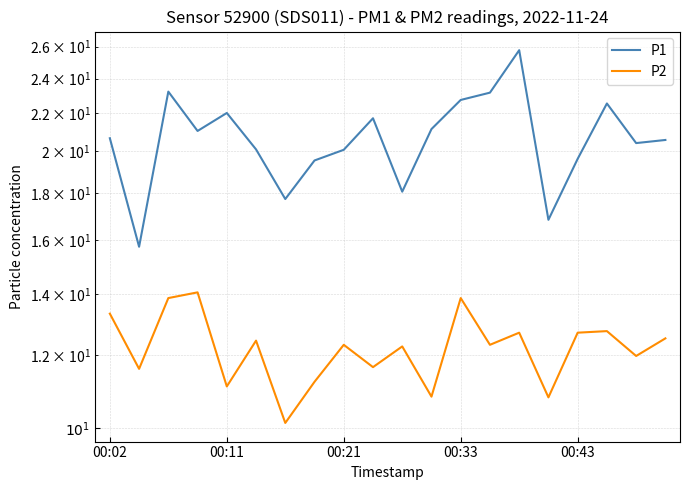

Where is P2 nearest to the value 12?

18